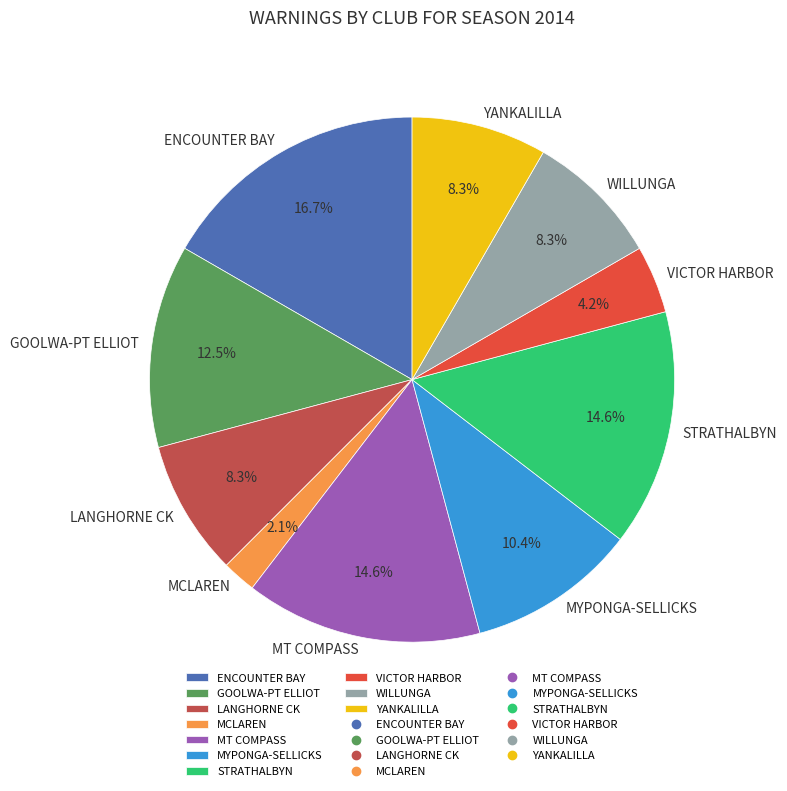

How much of the chart is everything except MYPONGA-SELLICKS?

89.6%